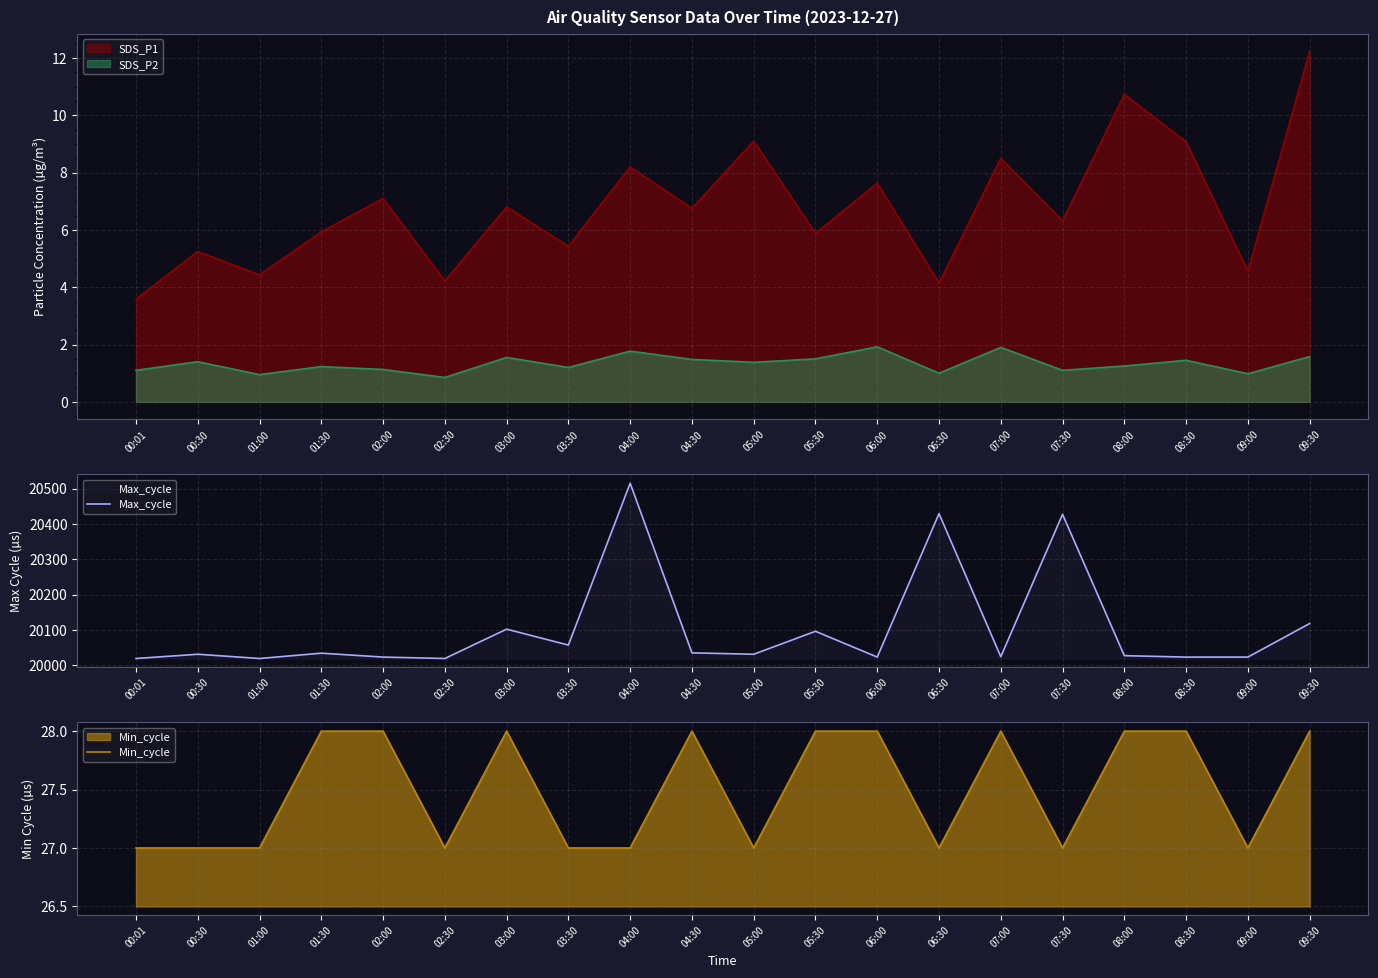

Reading left to right, extract all data points from this chart.

Max_cycle: 00:01=20019	00:30=20031	01:00=20019	01:30=20034	02:00=20023	02:30=20019	03:00=20102	03:30=20057	04:00=20515	04:30=20035	05:00=20031	05:30=20096	06:00=20023	06:30=20429	07:00=20024	07:30=20427	08:00=20027	08:30=20023	09:00=20023	09:30=20118
Min_cycle: 00:01=27	00:30=27	01:00=27	01:30=28	02:00=28	02:30=27	03:00=28	03:30=27	04:00=27	04:30=28	05:00=27	05:30=28	06:00=28	06:30=27	07:00=28	07:30=27	08:00=28	08:30=28	09:00=27	09:30=28